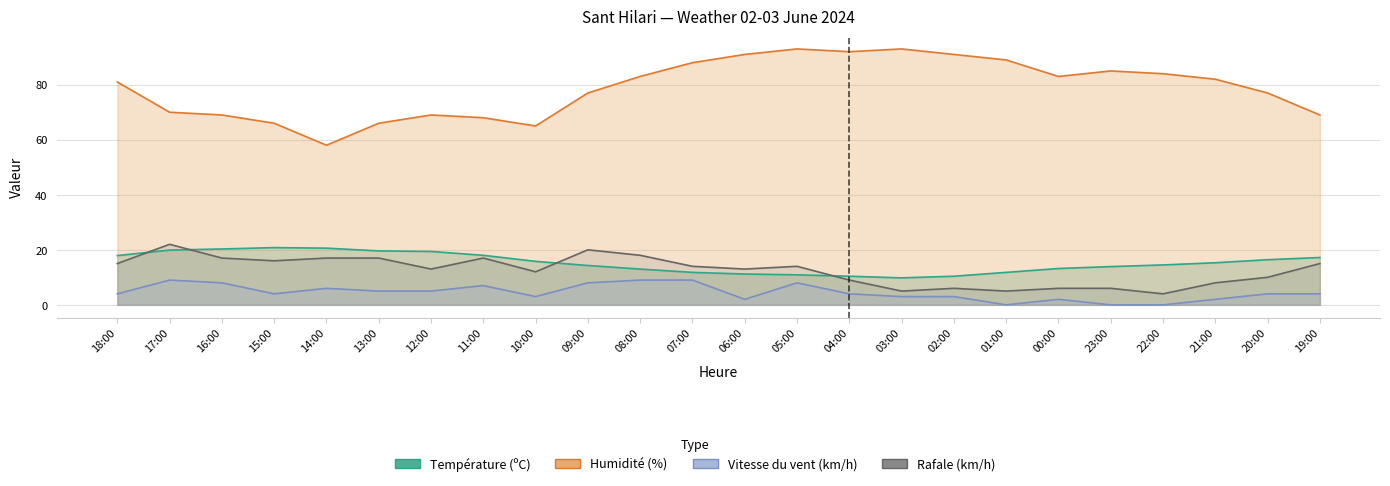

Reading left to right, transcribe all the data shown in this chart.

Température (ºC): 17.9	19.9	20.3	20.8	20.6	19.6	19.4	18.0	15.8	14.3	13.0	11.8	11.2	10.9	10.4	9.8	10.4	11.8	13.2	13.9	14.5	15.3	16.4	17.2
Humidité (%): 81.0	70.0	69.0	66.0	58.0	66.0	69.0	68.0	65.0	77.0	83.0	88.0	91.0	93.0	92.0	93.0	91.0	89.0	83.0	85.0	84.0	82.0	77.0	69.0
Vitesse du vent (km/h): 4.0	9.0	8.0	4.0	6.0	5.0	5.0	7.0	3.0	8.0	9.0	9.0	2.0	8.0	4.0	3.0	3.0	0.0	2.0	0.0	0.0	2.0	4.0	4.0
Rafale (km/h): 15.0	22.0	17.0	16.0	17.0	17.0	13.0	17.0	12.0	20.0	18.0	14.0	13.0	14.0	9.0	5.0	6.0	5.0	6.0	6.0	4.0	8.0	10.0	15.0